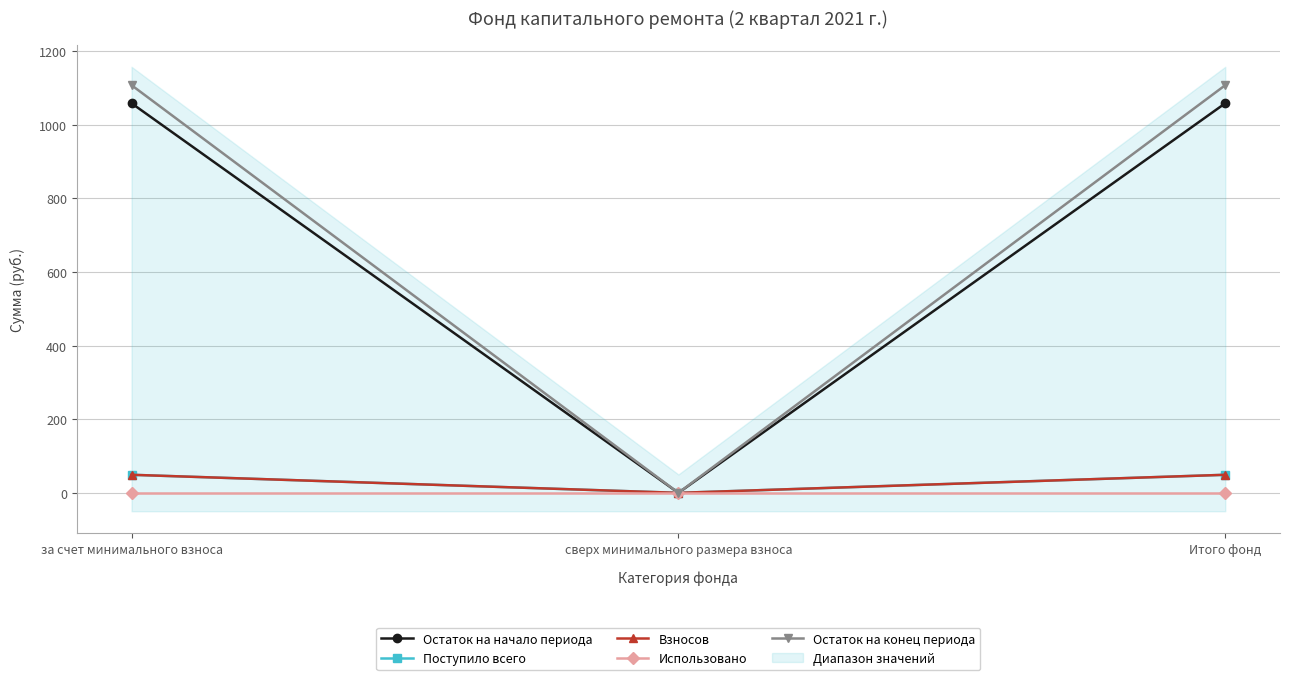

What is the difference between the Поступило всего values at сверх минимального размера взноса and за счет минимального взноса?

49.1